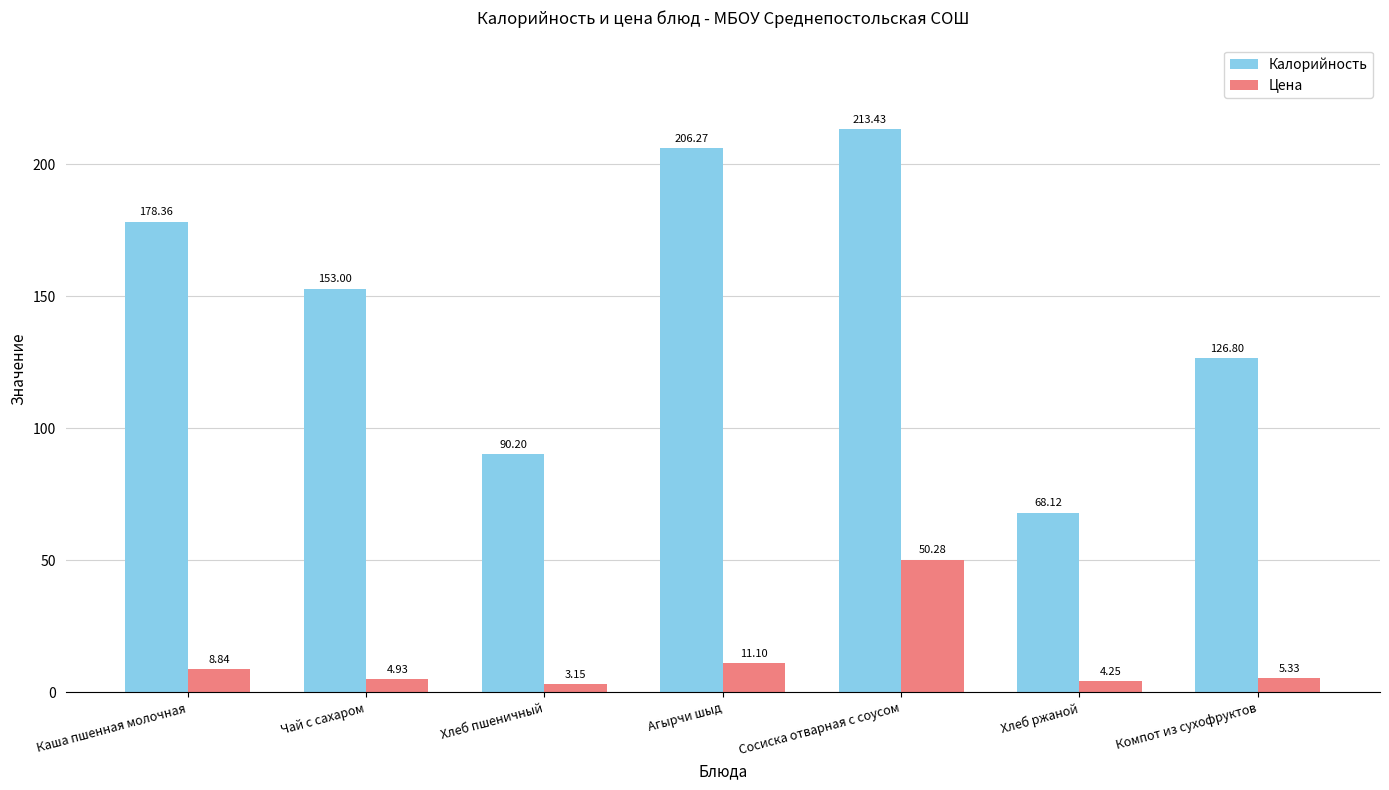

Which series has the widest spread of values?

Калорийность